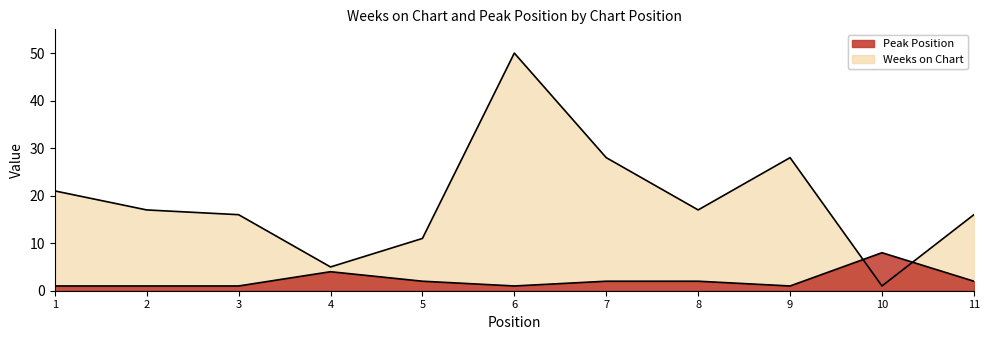

How many intersections are there between Peak Position and Weeks on Chart?

2